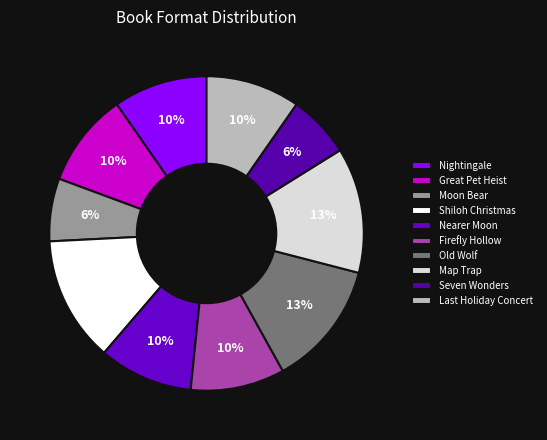

Does Nearer Moon represent more than half of the total?

No